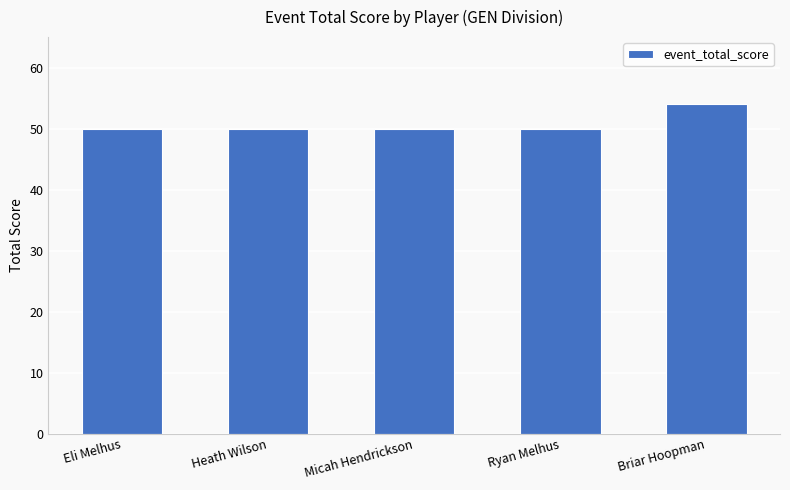

What is the approximate value at Briar Hoopman?

54